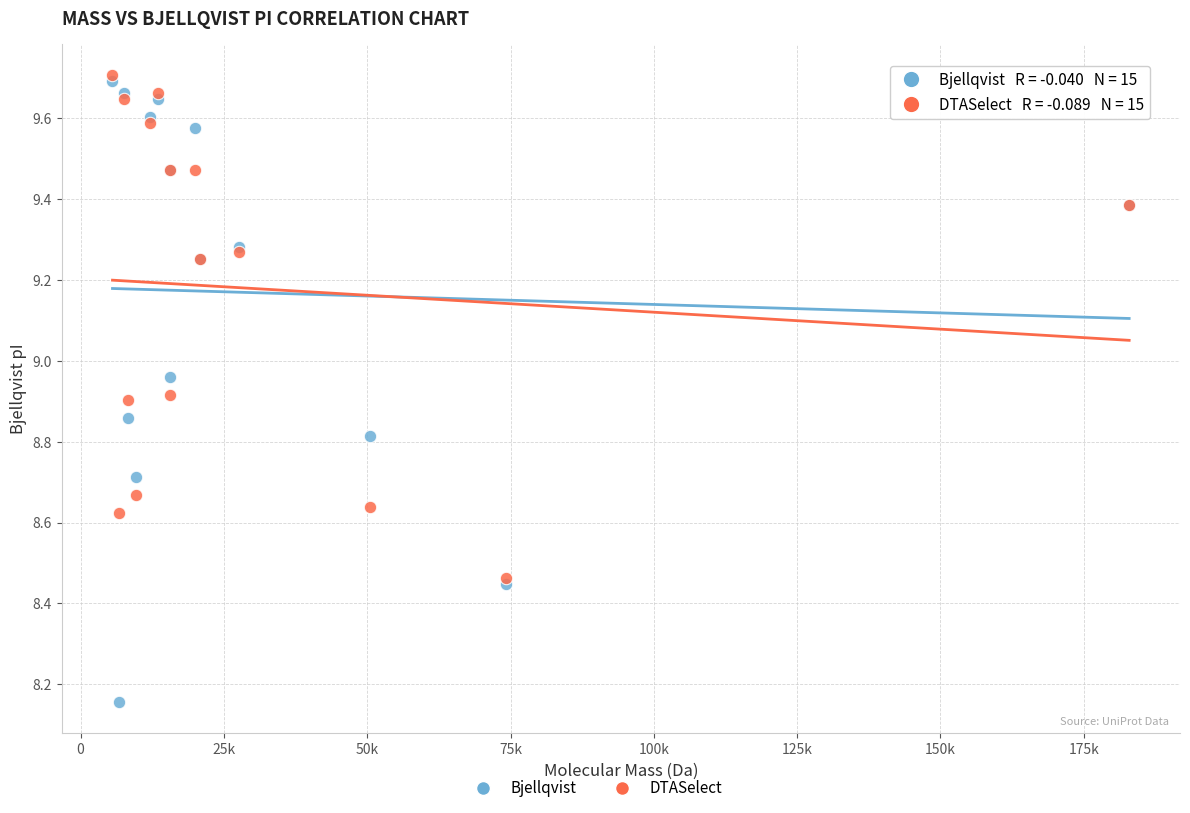

Which series reaches the maximum Y coordinate?

DTASelect